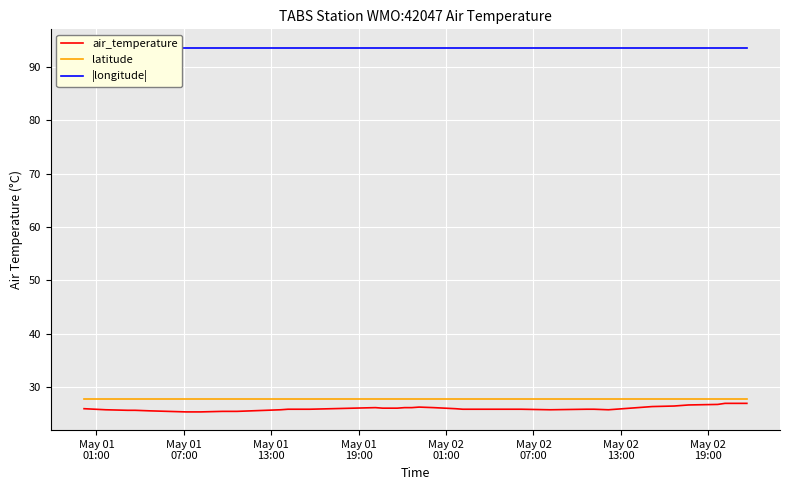

What position from the left is May 02
01:00?

5